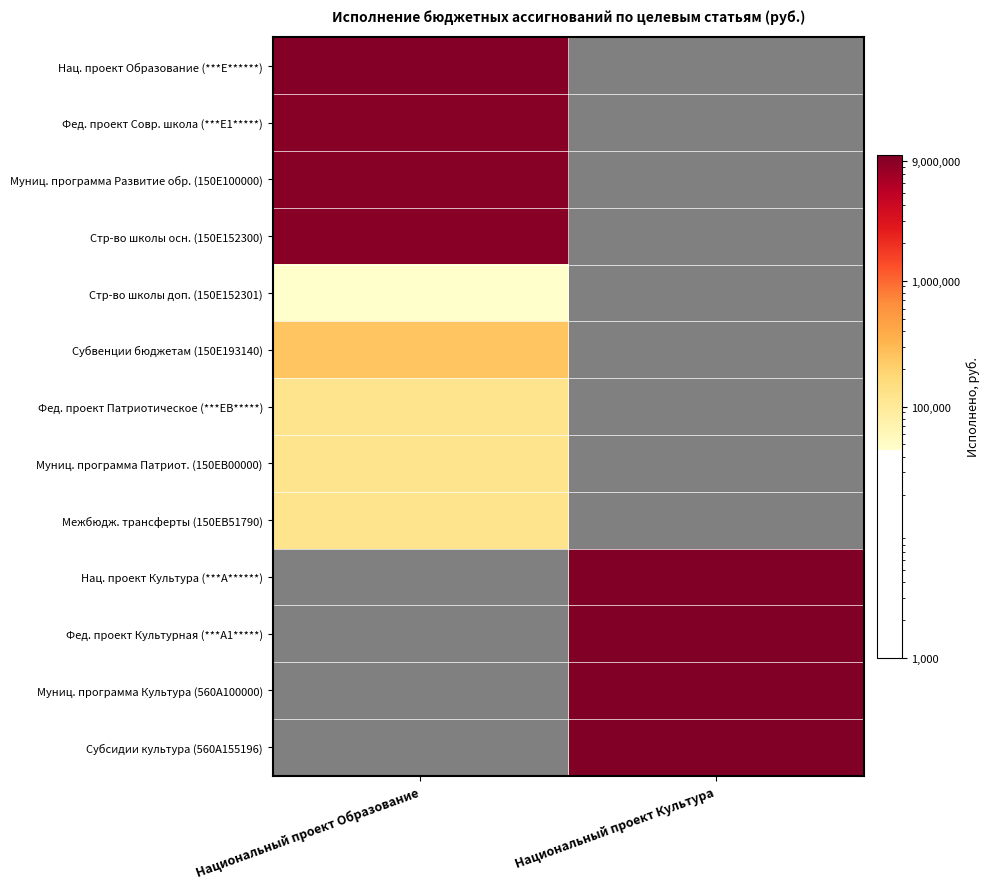

Which label corresponds to the smallest value in the chart?

Национальный проект Образование